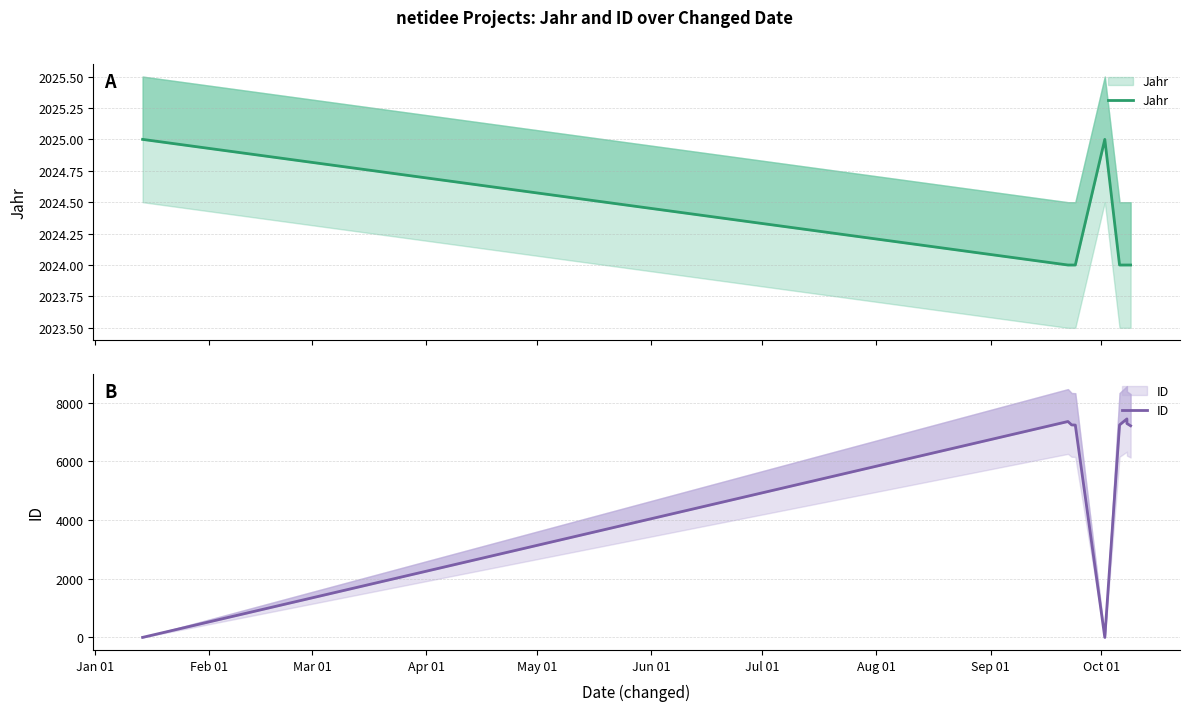

What is the difference between the second highest and second lowest values in the Jahr series?

1